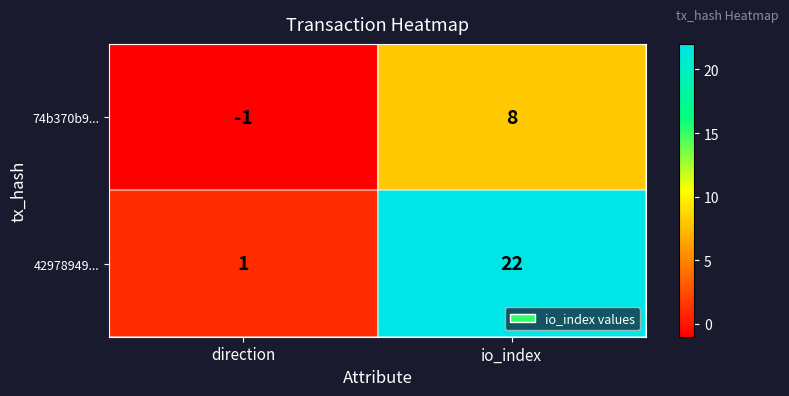

How many distinct data groups are displayed?

2